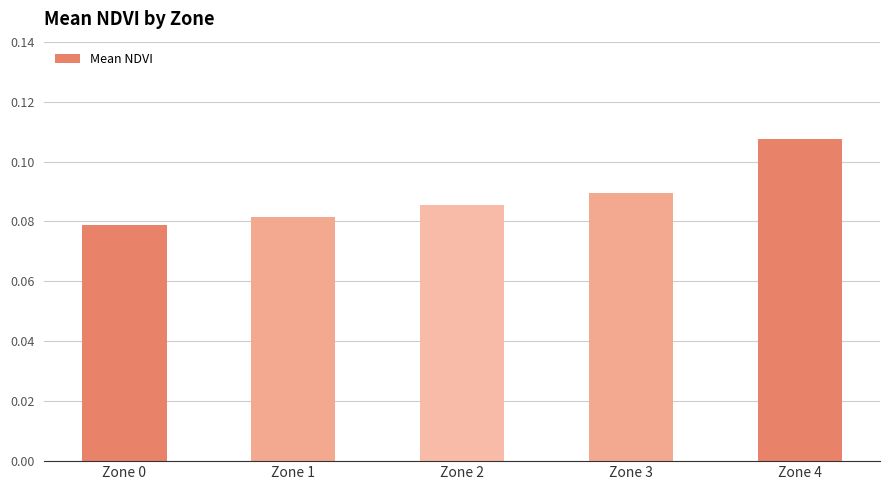

The value at Zone 3 is 0.0. True or false?

False